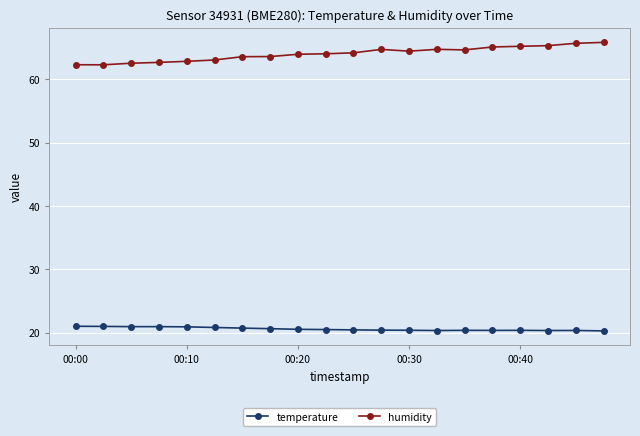

True or false: humidity and temperature cross at least once.

False